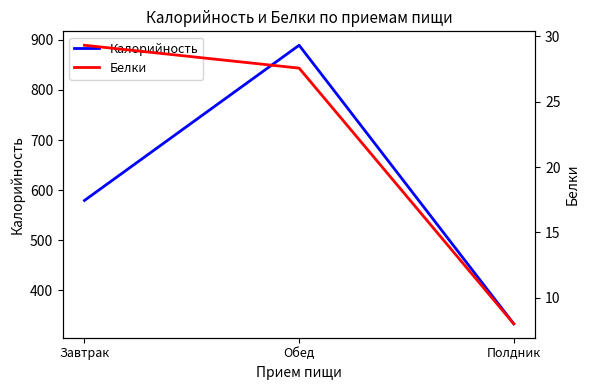

What is the spread (max minus min) of values at Завтрак?

550.1